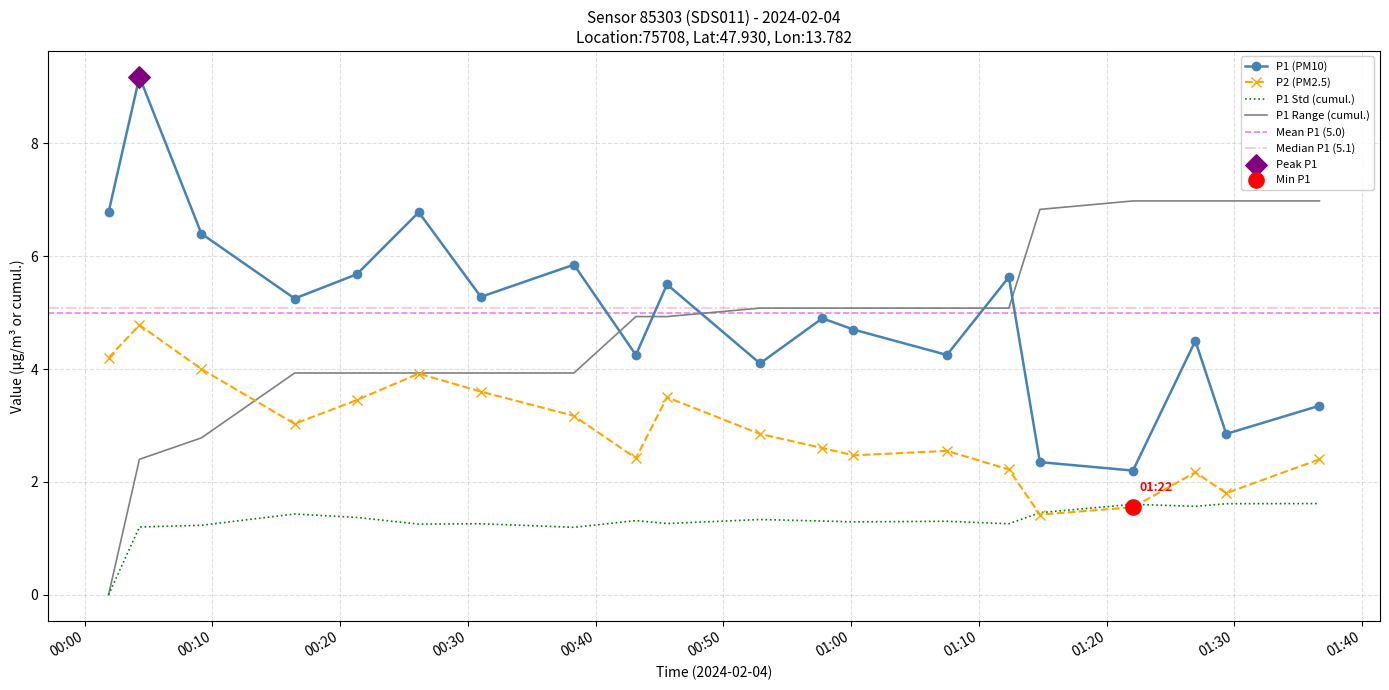

What is the total value across all series at 2024-02-04T00:52:52?

6.9